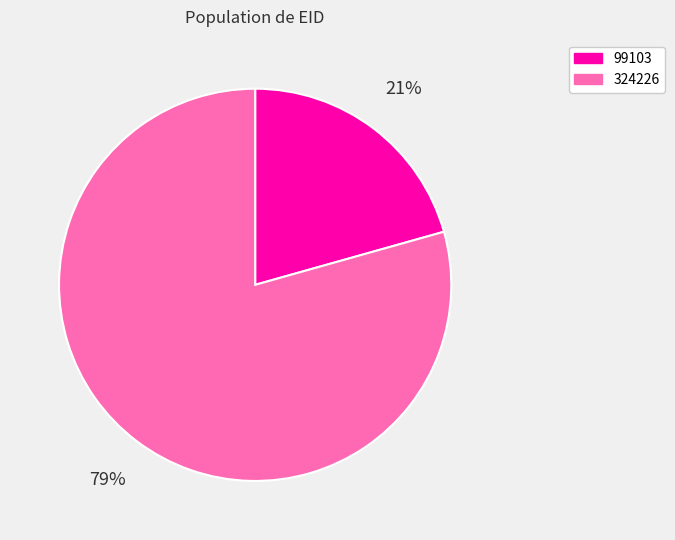

Which slice is the largest?

324226